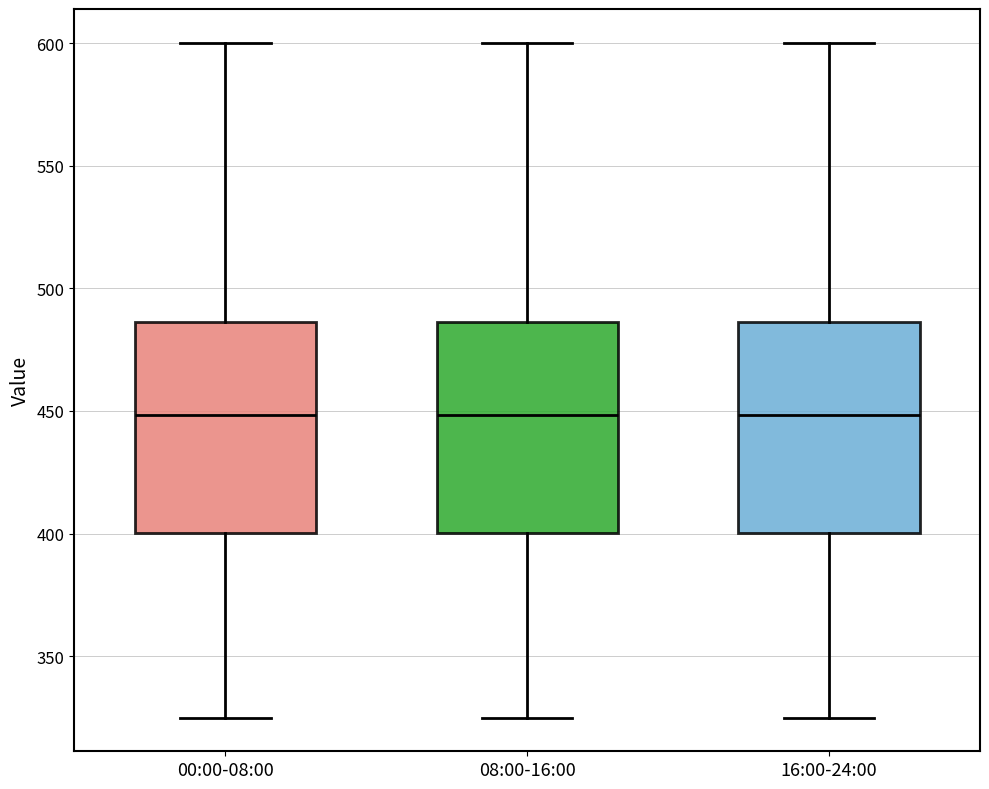

Where does the median line of the box for 16:00-24:00 sit on the y-axis? The values are not printed on the chart, so give them approximately, as read against the axis.

450